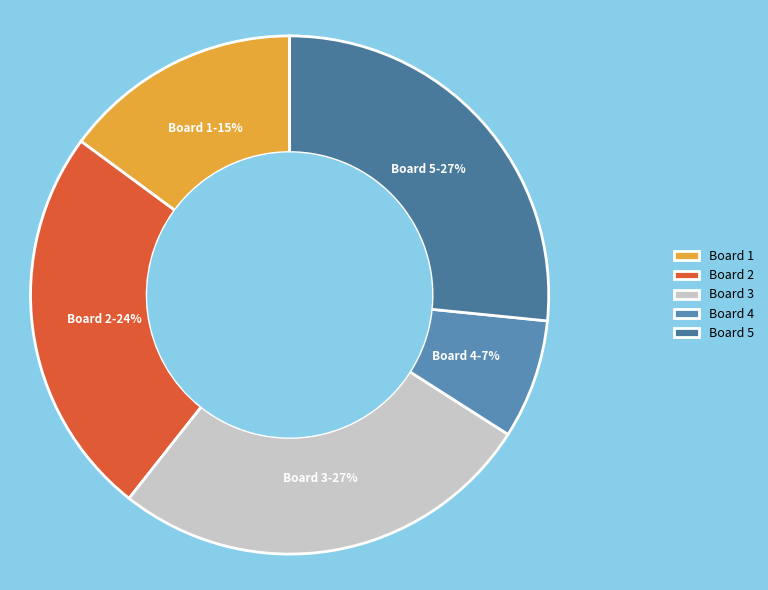

Count the number of slices in the pie.

5